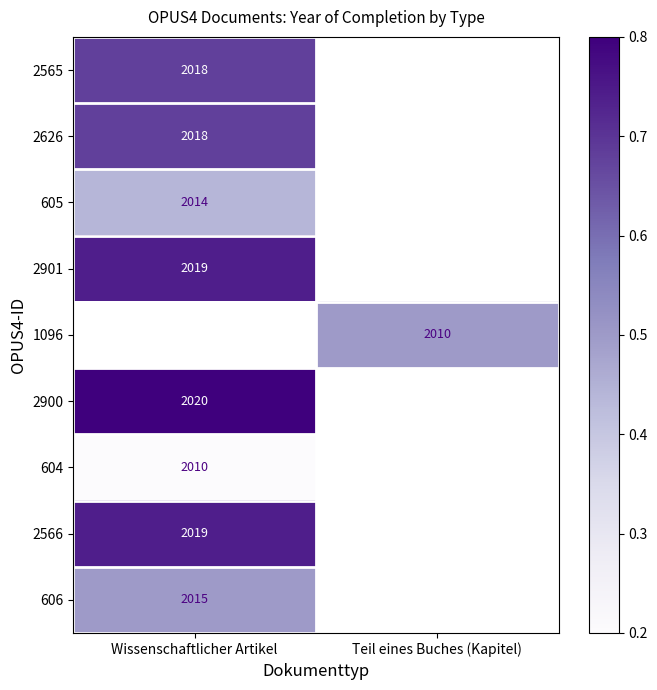

Rank the categories by 2900 value from highest to lowest.

Wissenschaftlicher Artikel, Teil eines Buches (Kapitel)